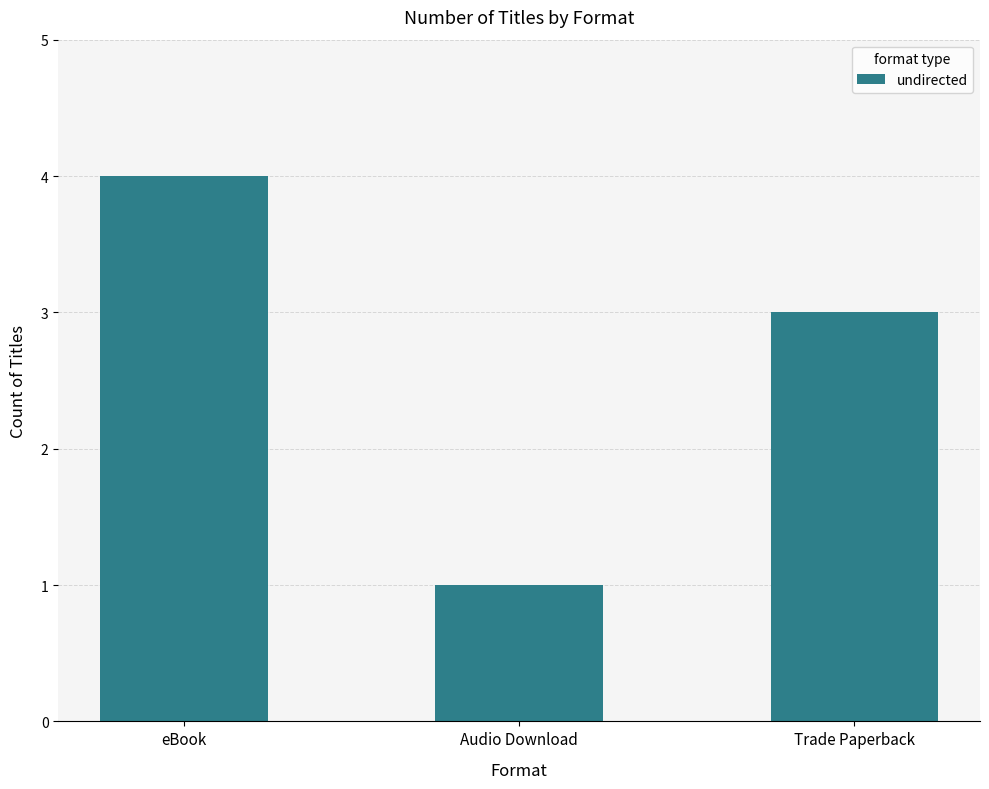

The chart shows a value of 1 at Trade Paperback. True or false?

False